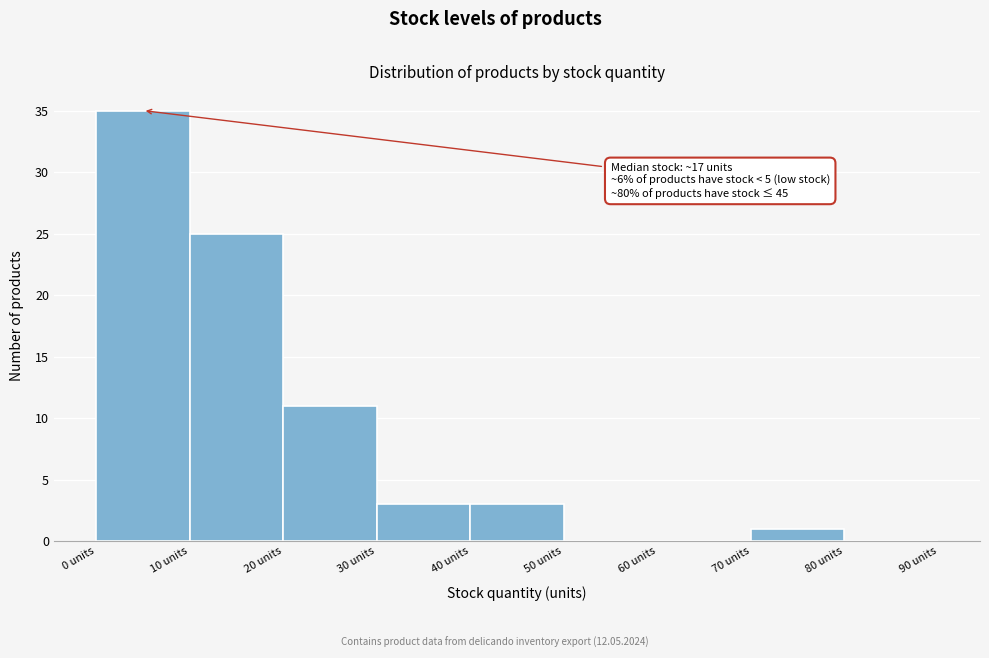

Which range on the x-axis has the tallest bar?

0 to 10